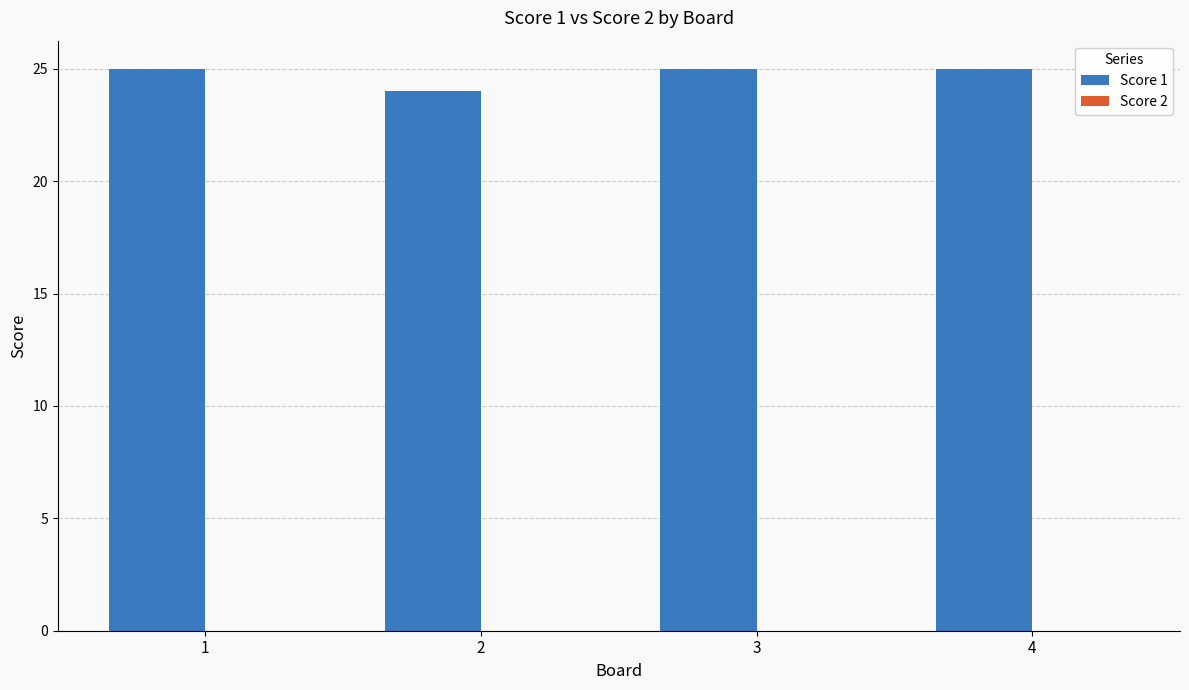

What is the ratio of the value at 3 to the value at 1?

1.0